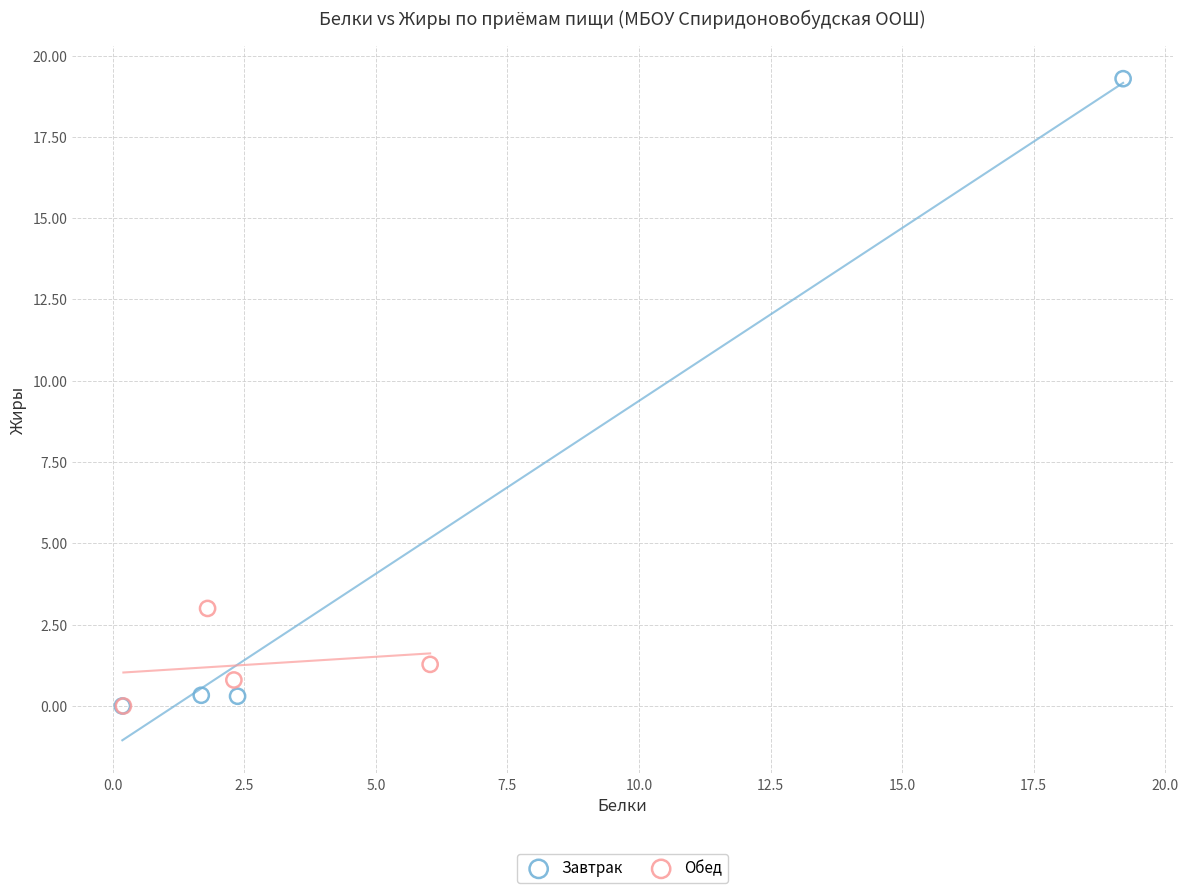

Which series has the largest Y range (max minus min)?

Завтрак